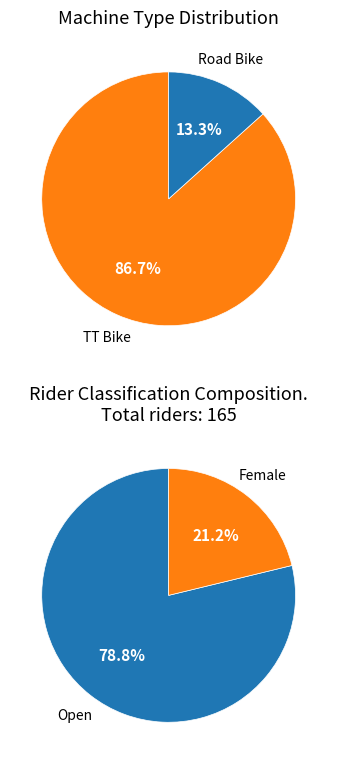

Is it true that TT Bike is 87% of the pie?

True